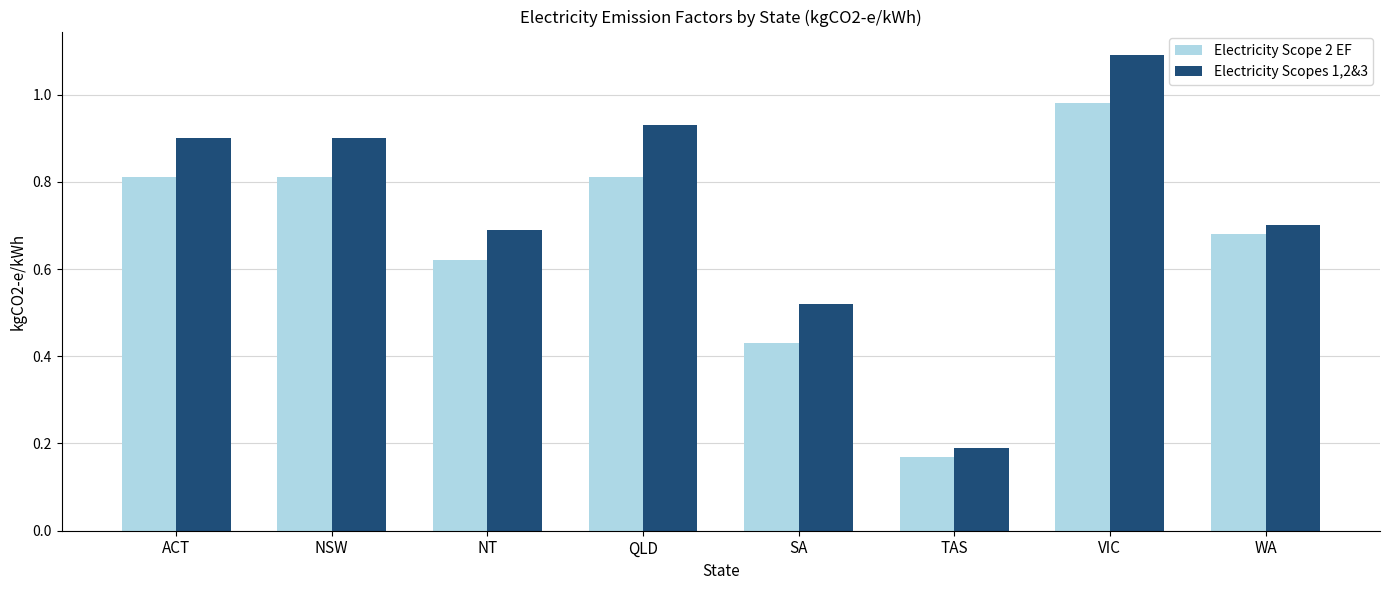

Which series changed the most between NT and VIC?

Electricity Scopes 1,2&3